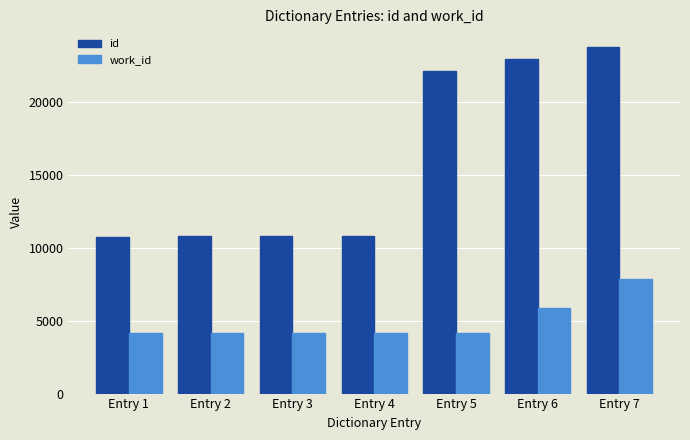

List the series in order of their peak value, highest first.

id, work_id